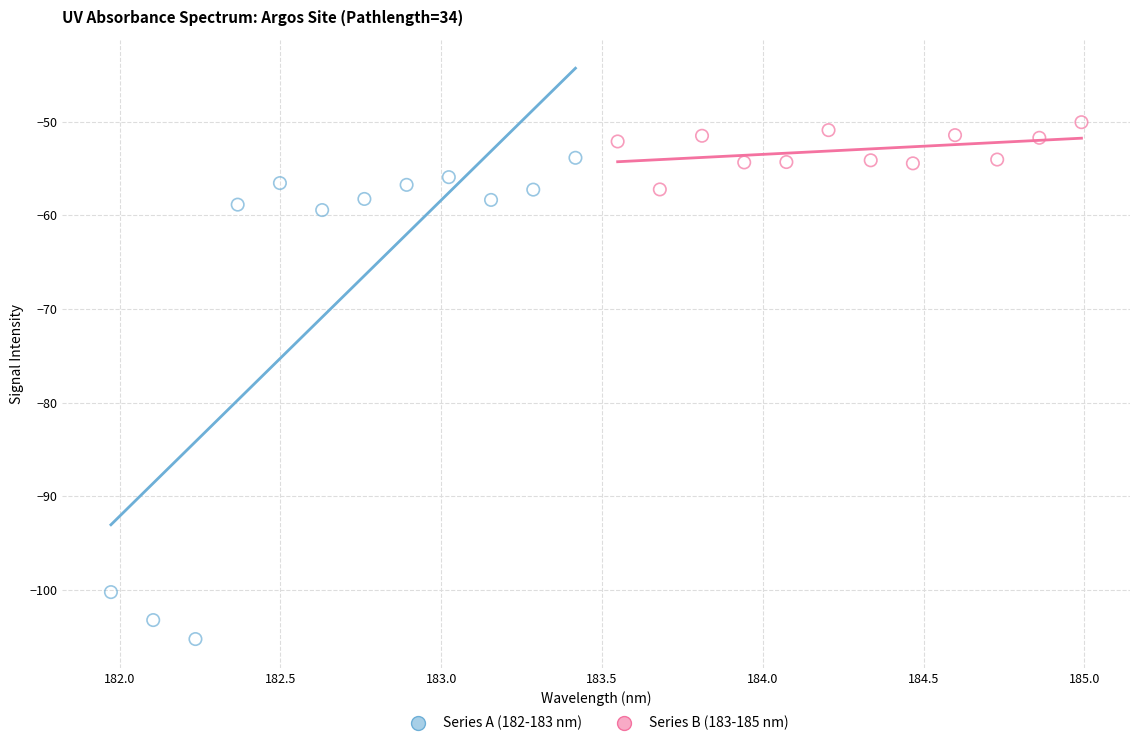

Which series has the largest Y range (max minus min)?

Series A (182-183 nm)